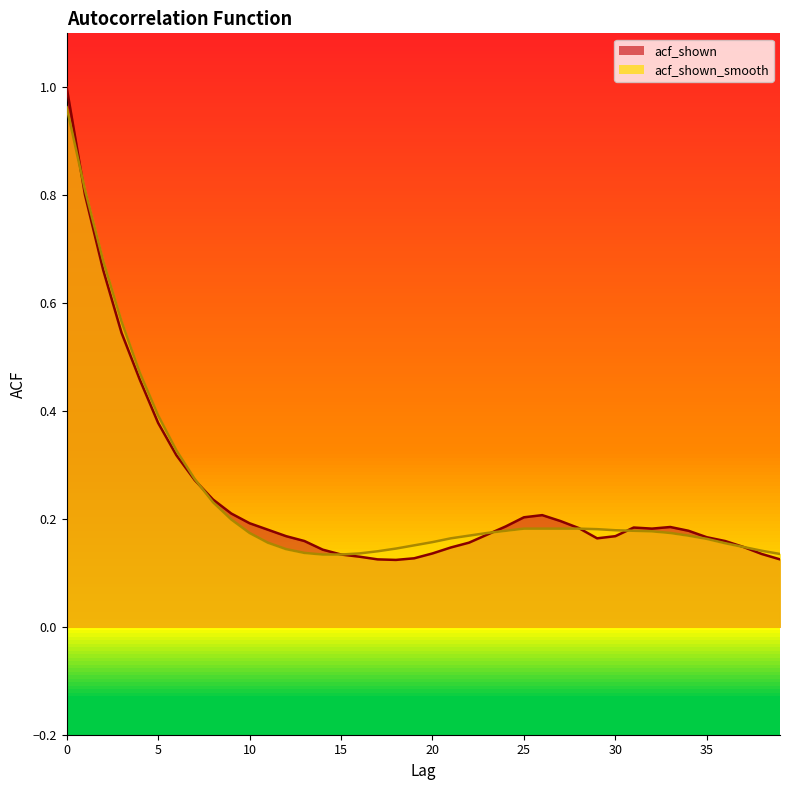

Which series changed the most between 11 and 16?

acf_shown